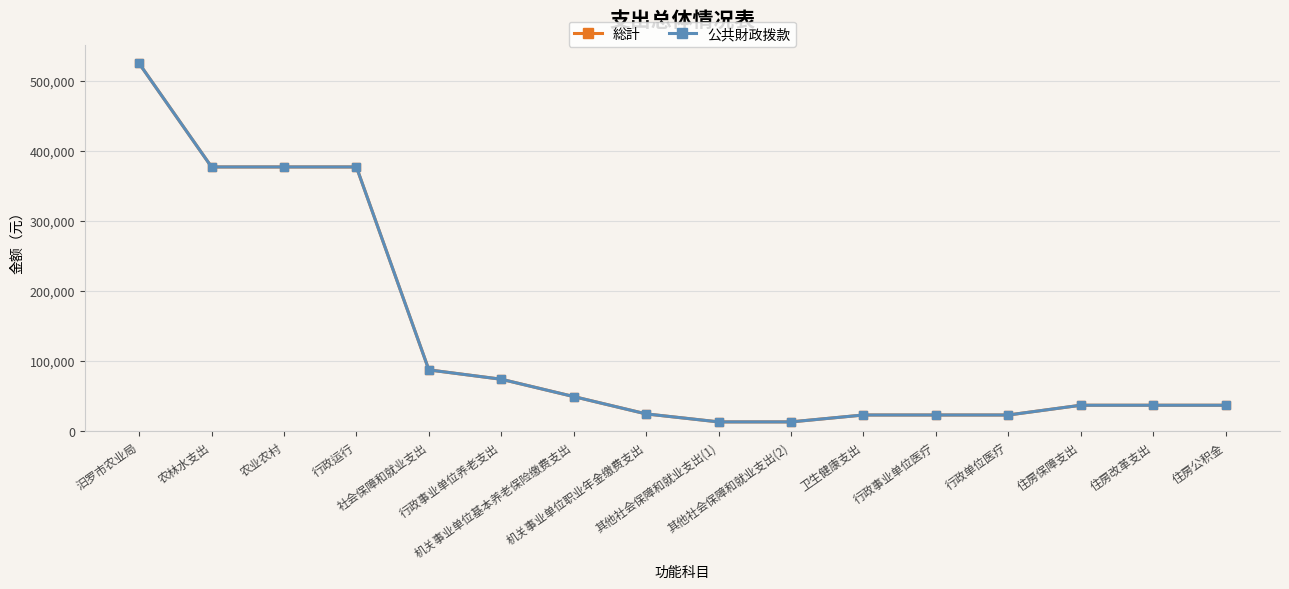

In 公共財政拨款, how many points are higher than both neighbors (excluding endpoints)?

1